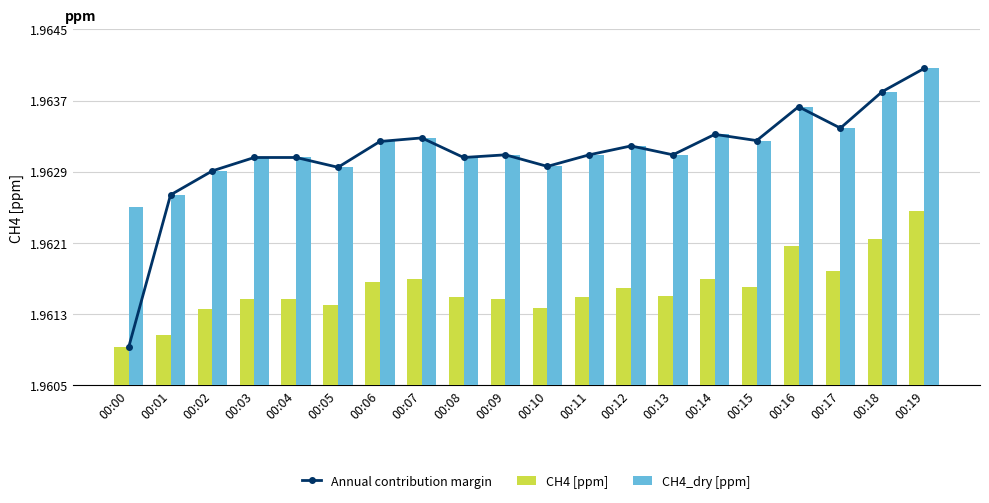

What is the sum of the Annual contribution margin values at 00:14 and 00:12?

3.9